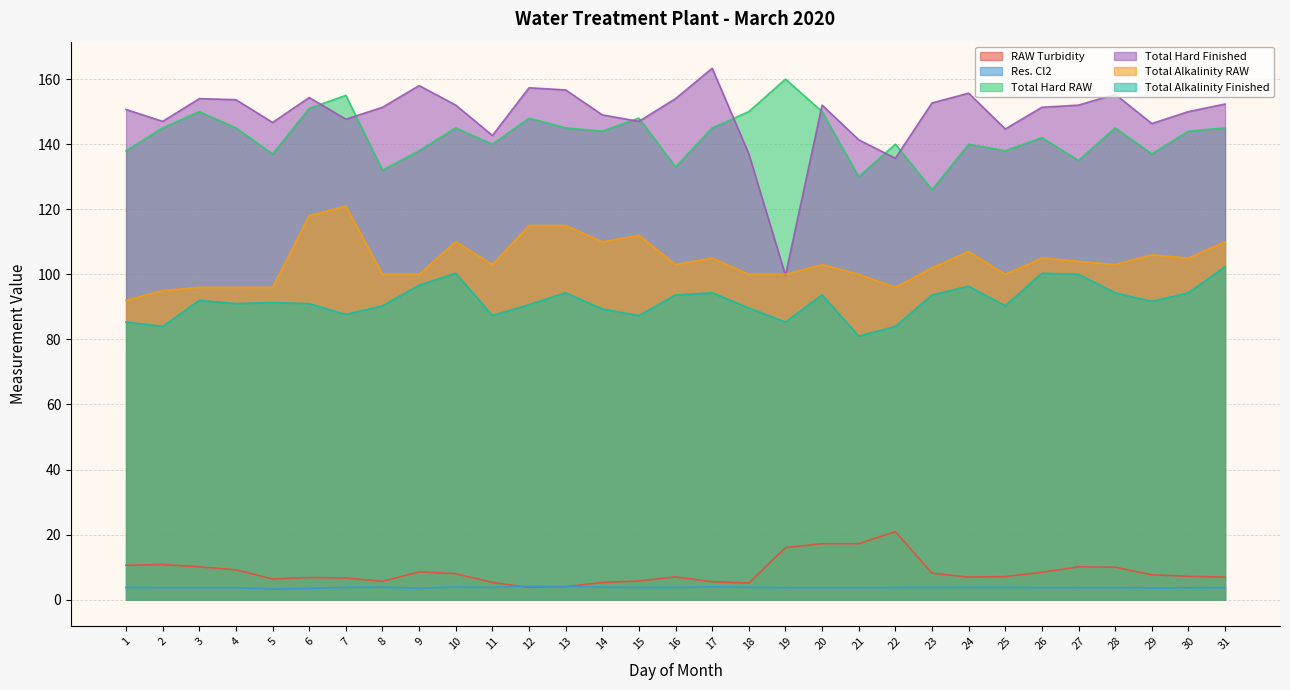

Rank the categories by Res. Cl2 value from lowest to highest.

5, 6, 9, 29, 30, 27, 19, 3, 31, 20, 21, 2, 4, 26, 28, 22, 16, 15, 1, 24, 25, 7, 23, 11, 18, 14, 8, 10, 17, 13, 12